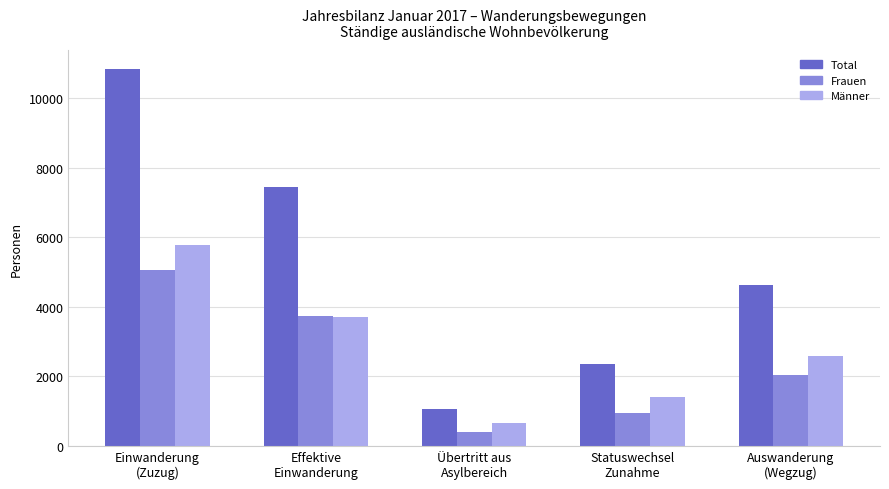

Which series has the largest range (max minus min)?

Total